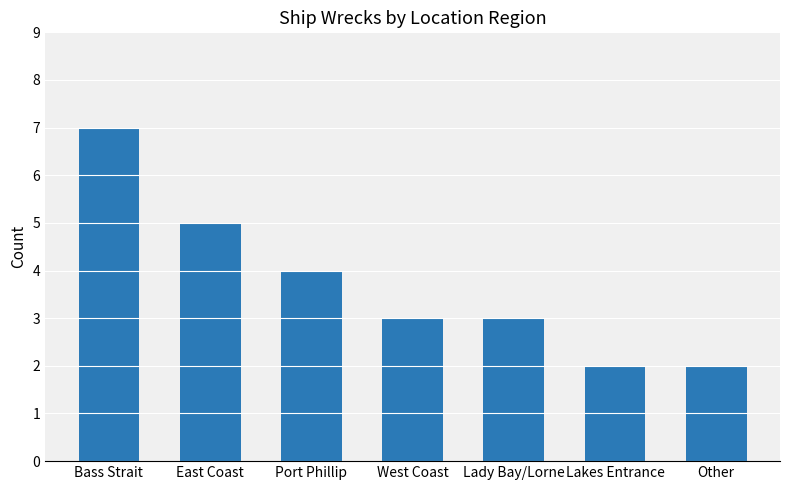

What is the maximum value shown in the chart?

7